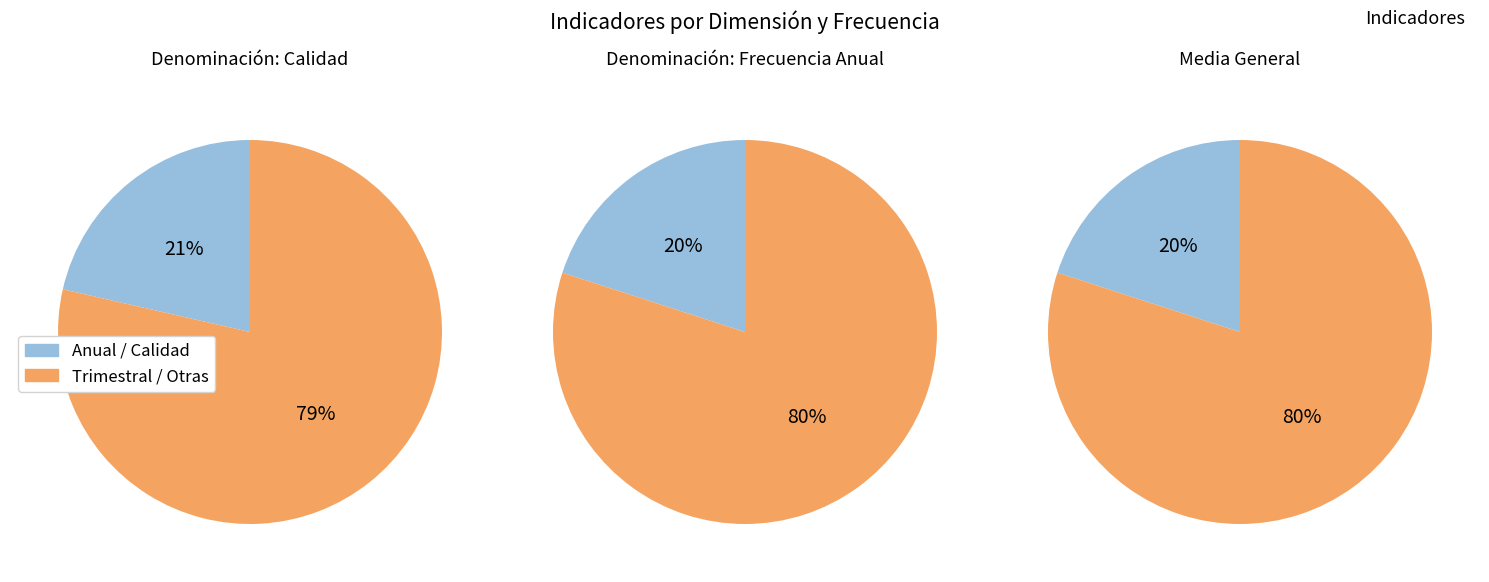

How many slices are in this pie chart?

6